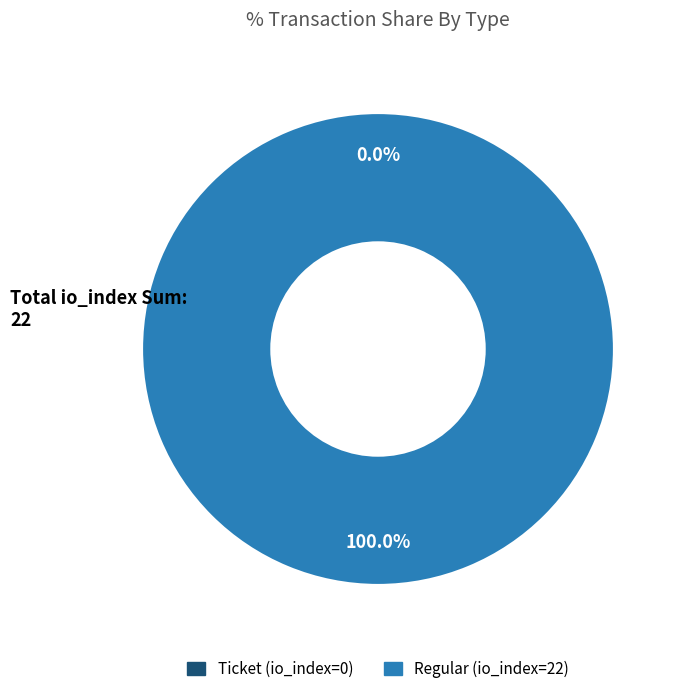

To the nearest percent, what is the difference between the Ticket and Regular slice percentages?

100%